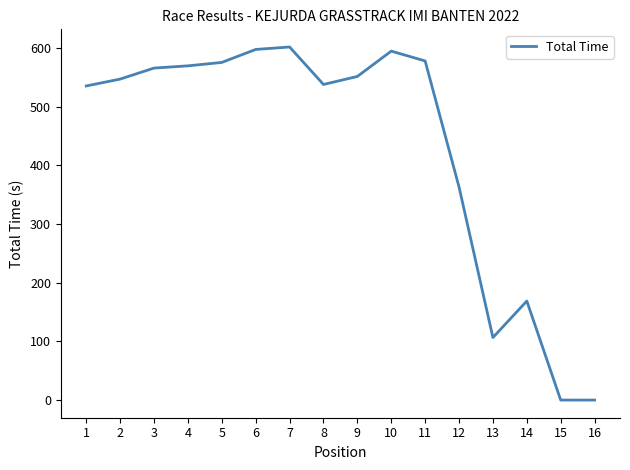

What is the difference between the values at 9 and 3?

14.3